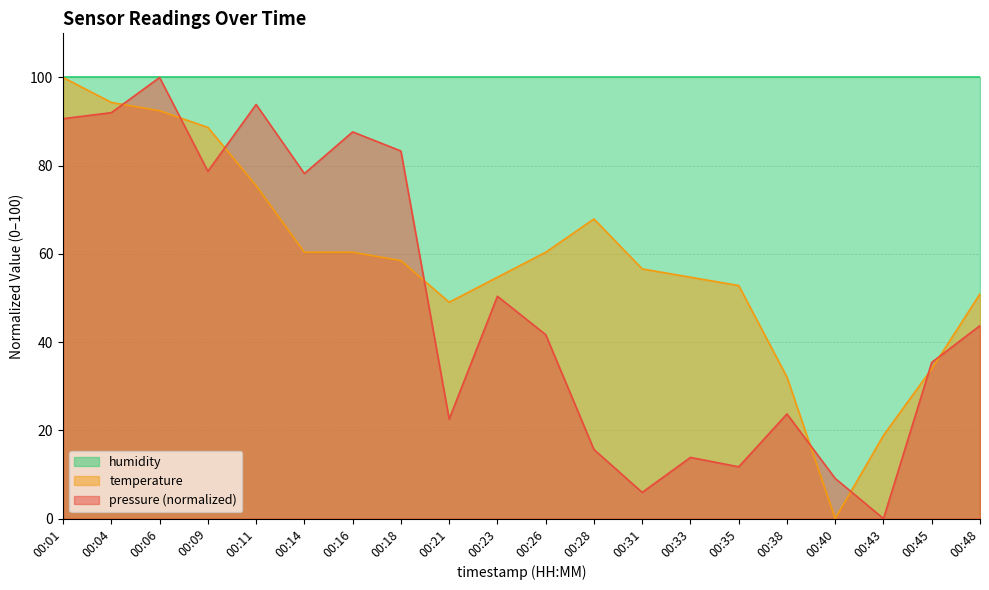

Is the value of temperature at 00:40 greater than the value of pressure at 00:43?

No